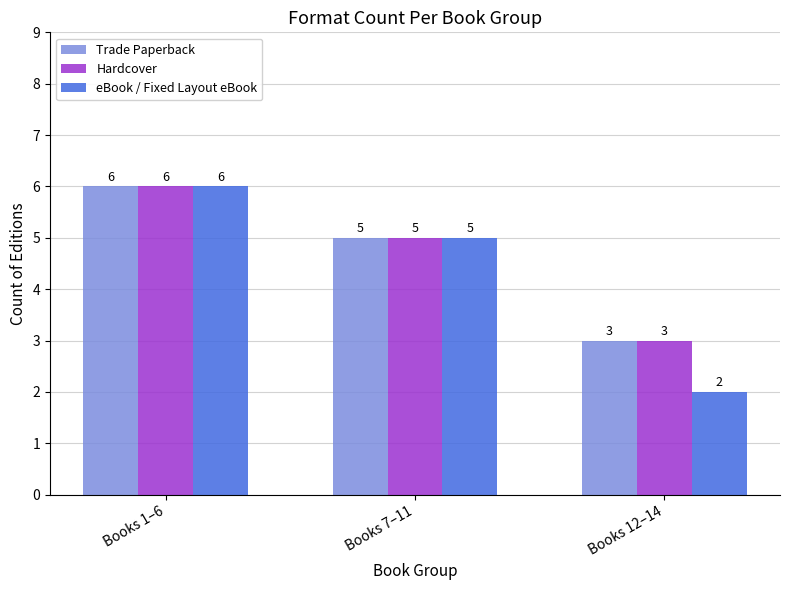

How many data points does each series have?

3